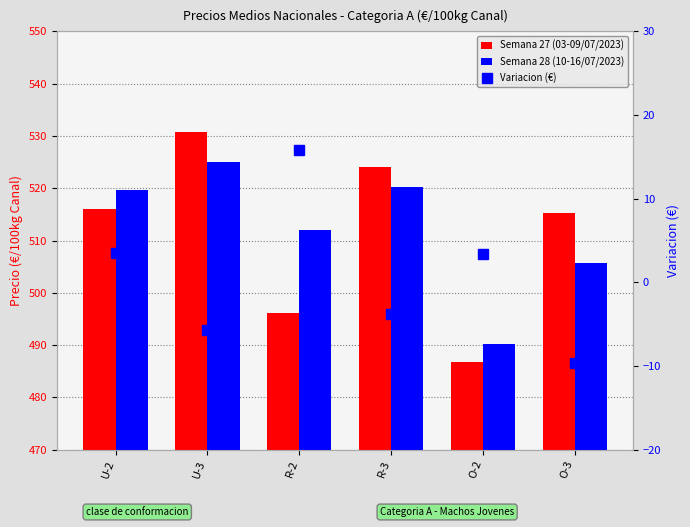

Between R-3 and U-2, which is larger?

R-3